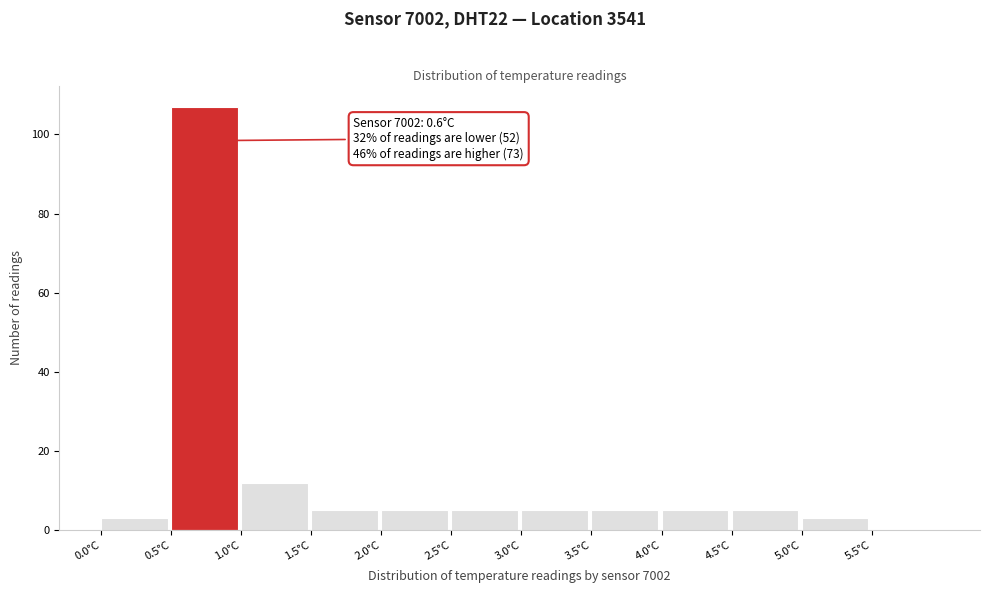

Over which range of the x-axis is the bar tallest?

0.5 to 1.0